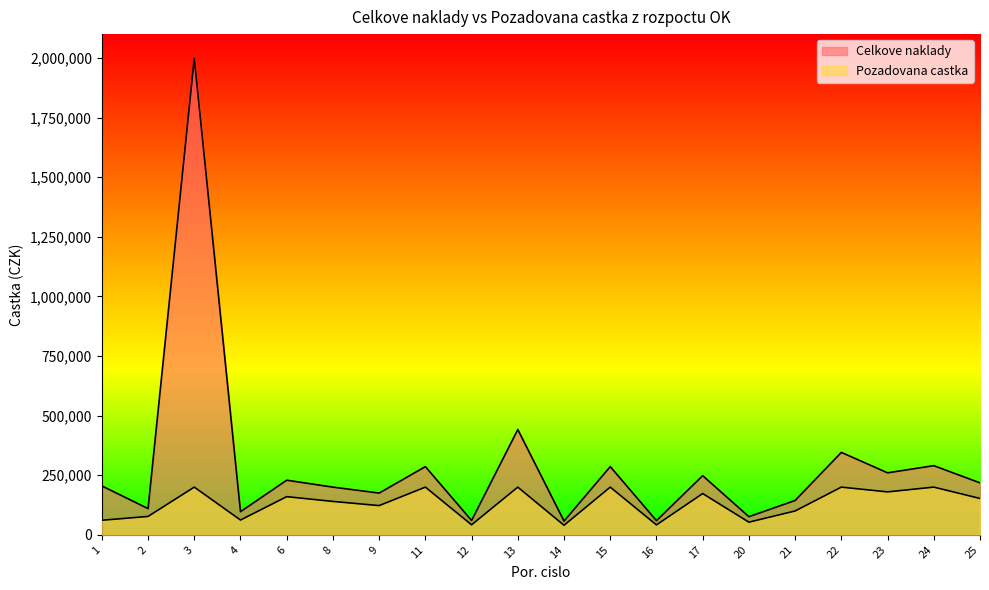

Between 14 and 9, which is larger?

9